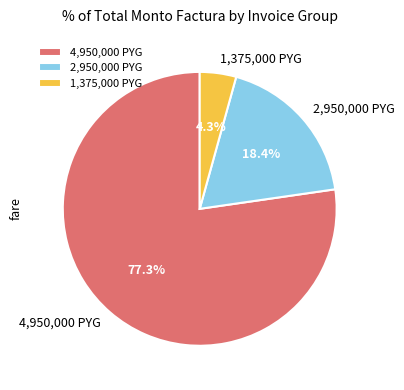

Does 4,950,000 PYG account for over 50% of the chart?

Yes